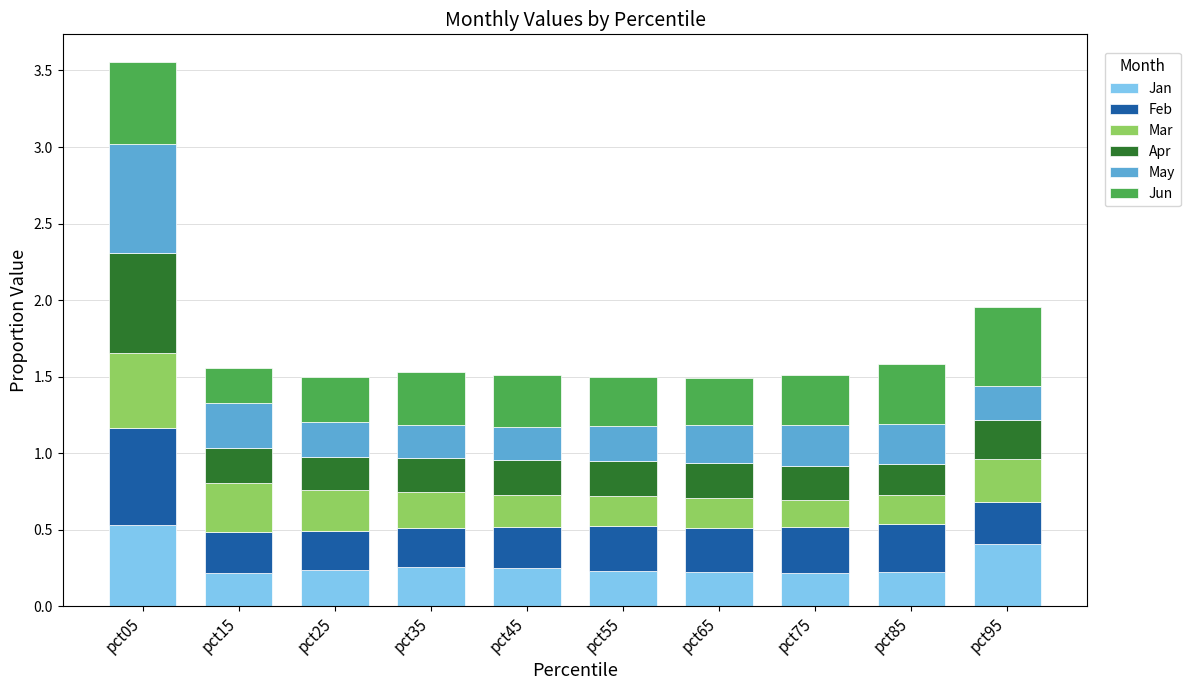

How many distinct data groups are displayed?

6